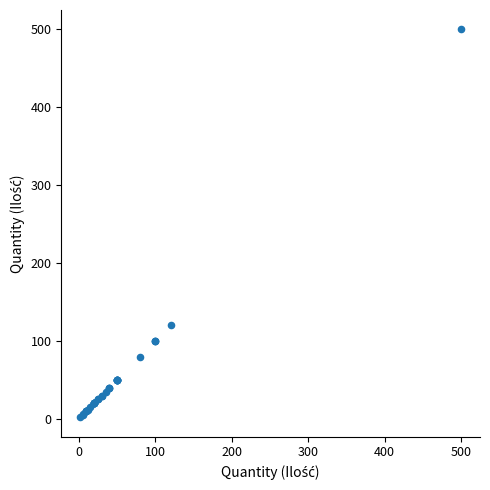

What Y value in the scatter plot is closest to 251?

120